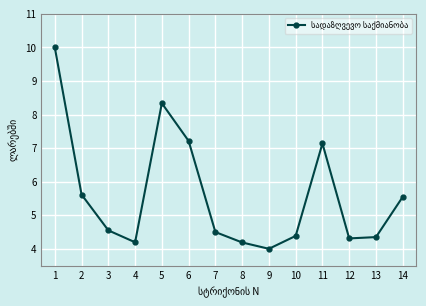

Is it true that the value at 8 is 4.2?

True